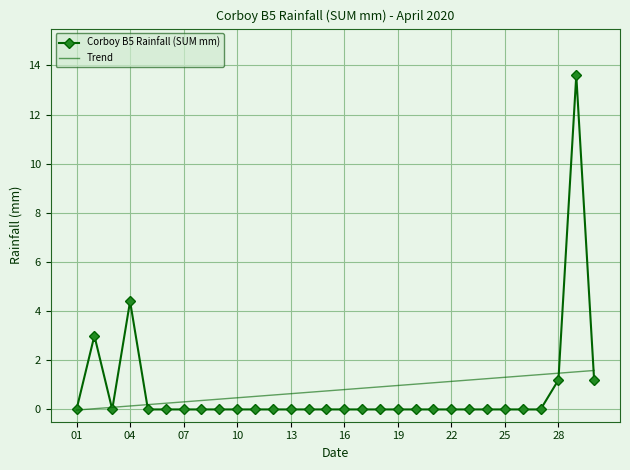

List the series in order of their peak value, lowest first.

Trend, Corboy B5 Rainfall (SUM mm)